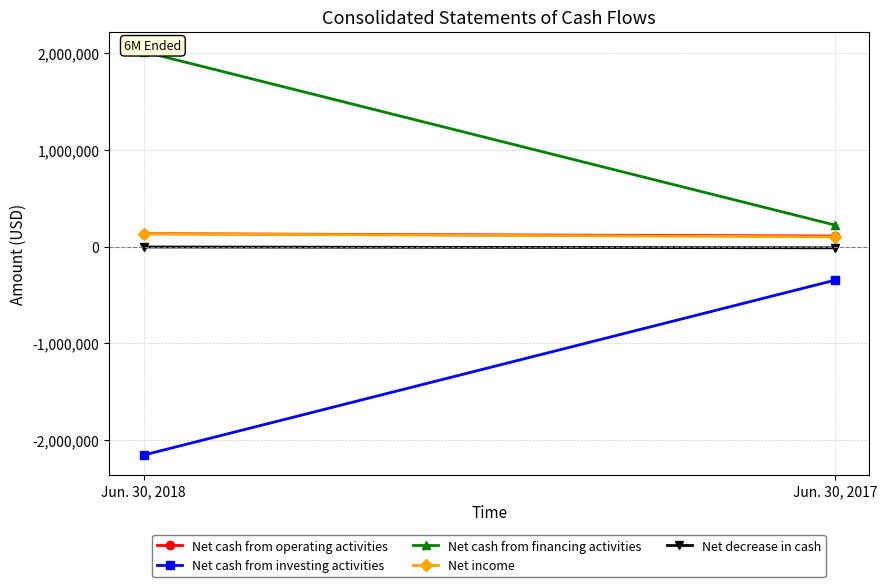

What is the sum of all Net income values?

235642